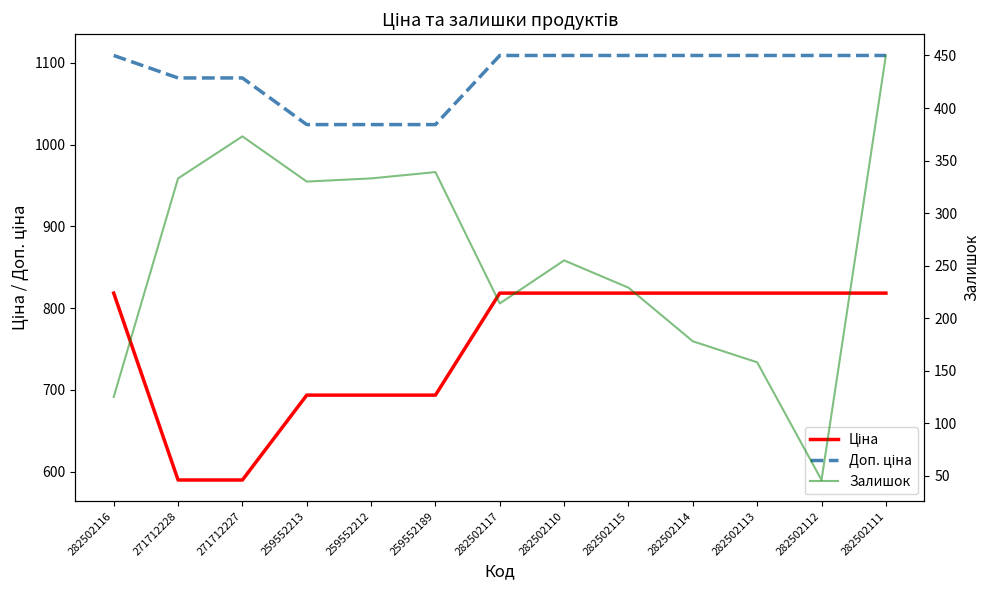

Does the chart display data point markers on the line(s)?

No